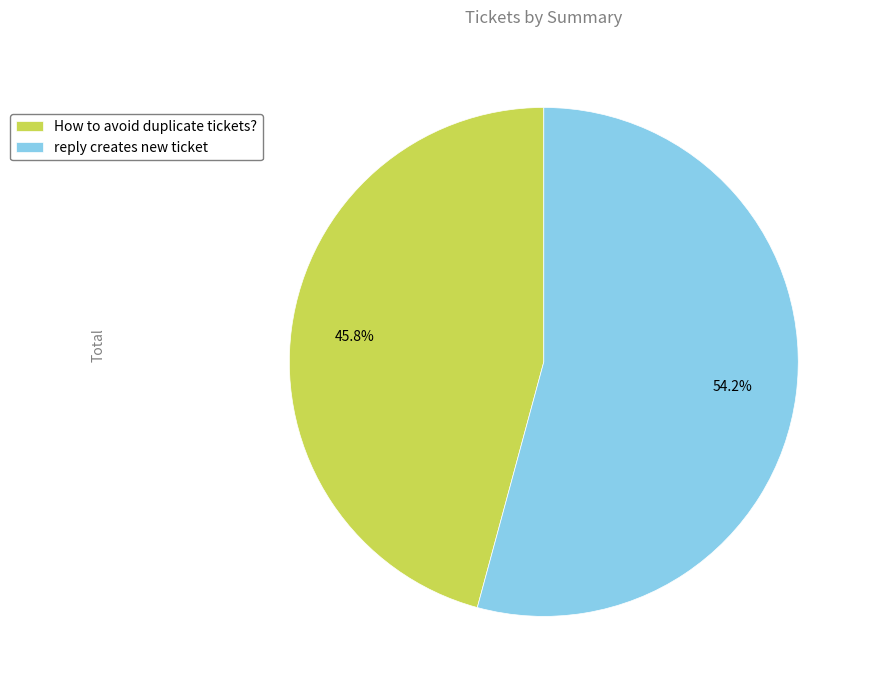

How many segments does this pie chart have?

2